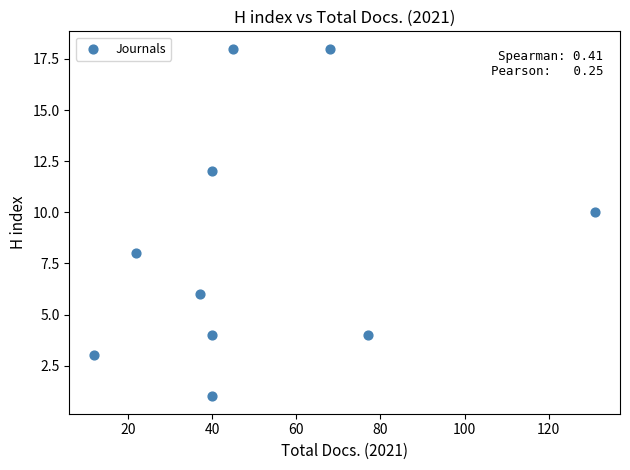

What is the range of X values (max minus min)?

119